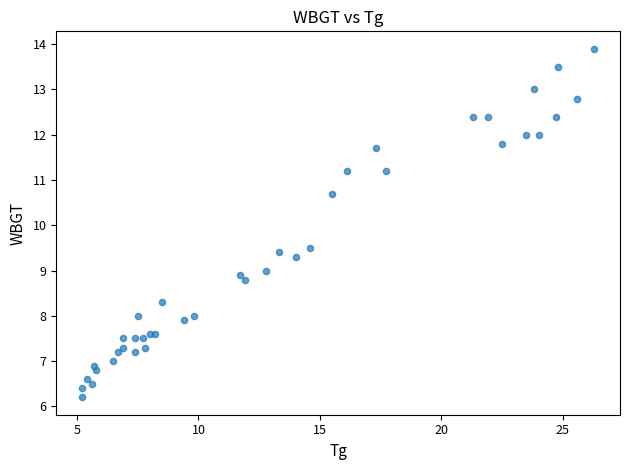

What Y value in the scatter plot is closest to 10?

9.5